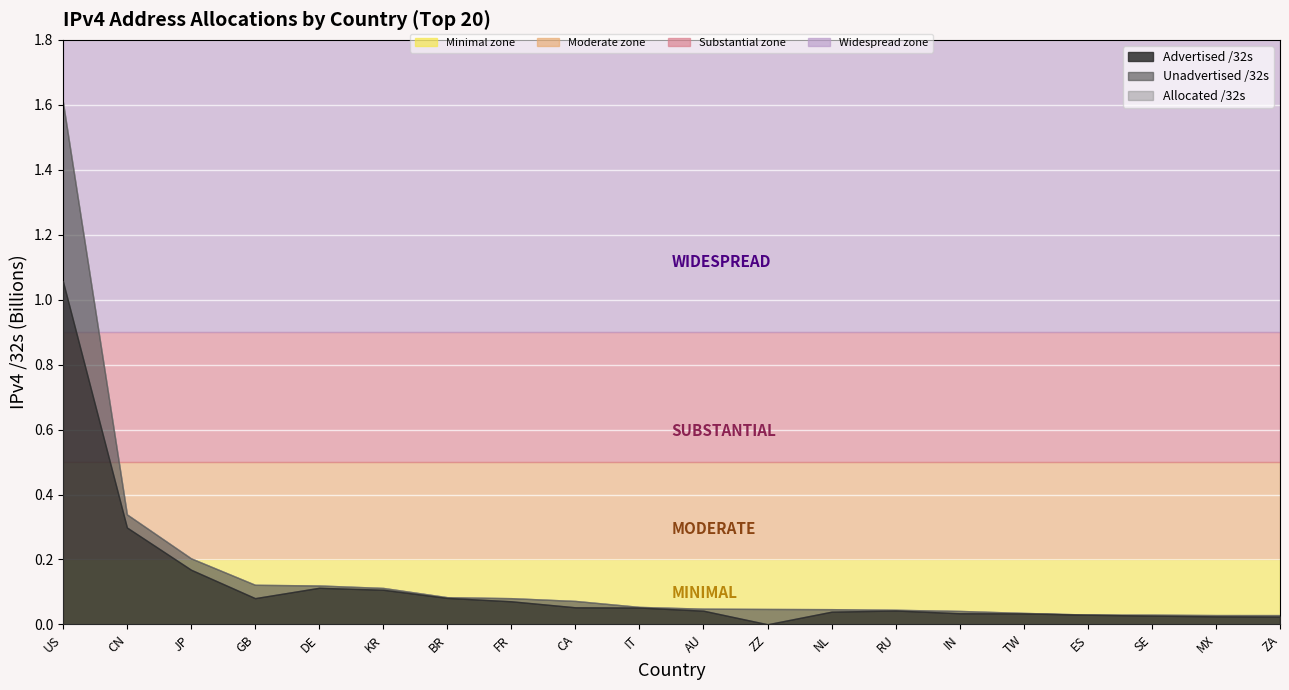

Does the chart display data point markers on the line(s)?

No